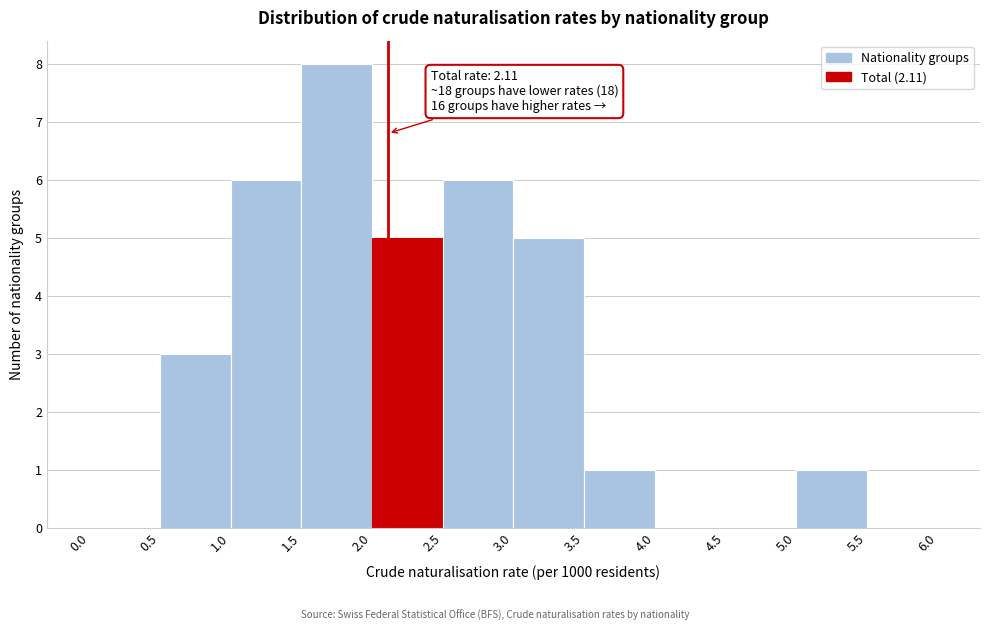

Over which range of the x-axis is the bar tallest?

1.5 to 2.0